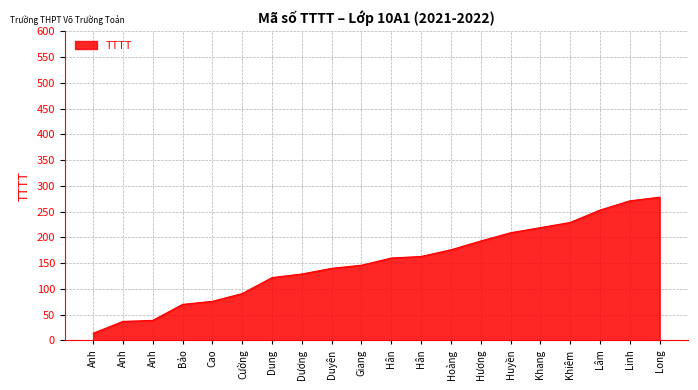

Rank the categories by value from lowest to highest.

Anh, Anh, Anh, Bảo, Cao, Cường, Dung, Dương, Duyên, Giang, Hân, Hân, Hoàng, Hương, Huyền, Khang, Khiêm, Lâm, Linh, Long